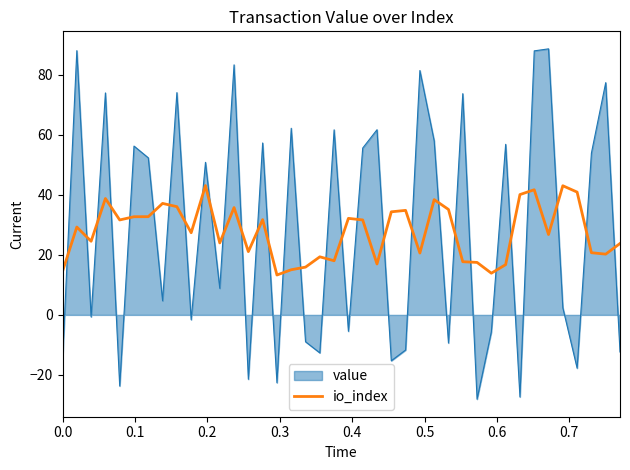

Rank the series by their maximum value, from highest to lowest.

value, io_index